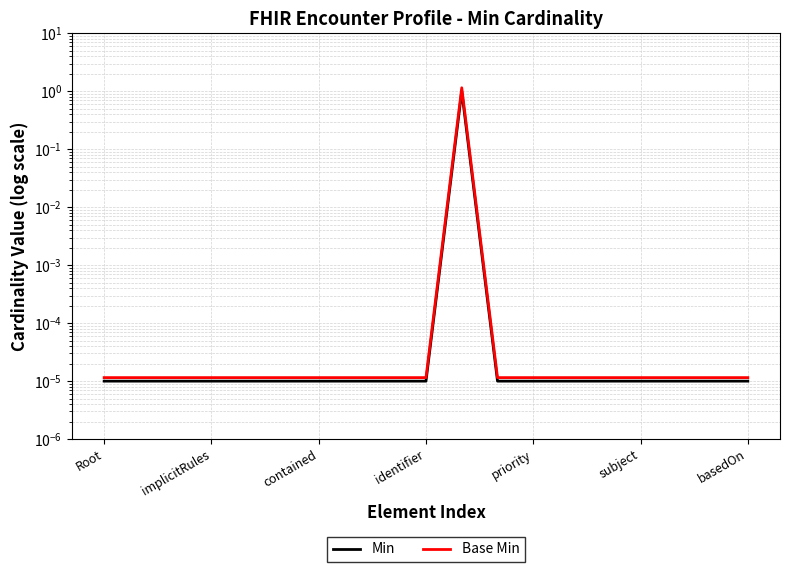

True or false: Base Min and Min cross at least once.

False